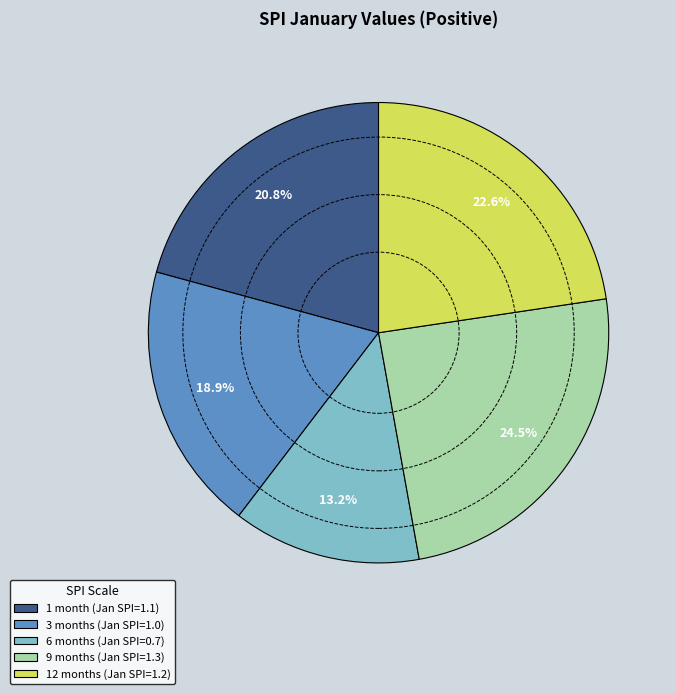

What is the total percentage of 9 months and 3 months?

43.4%